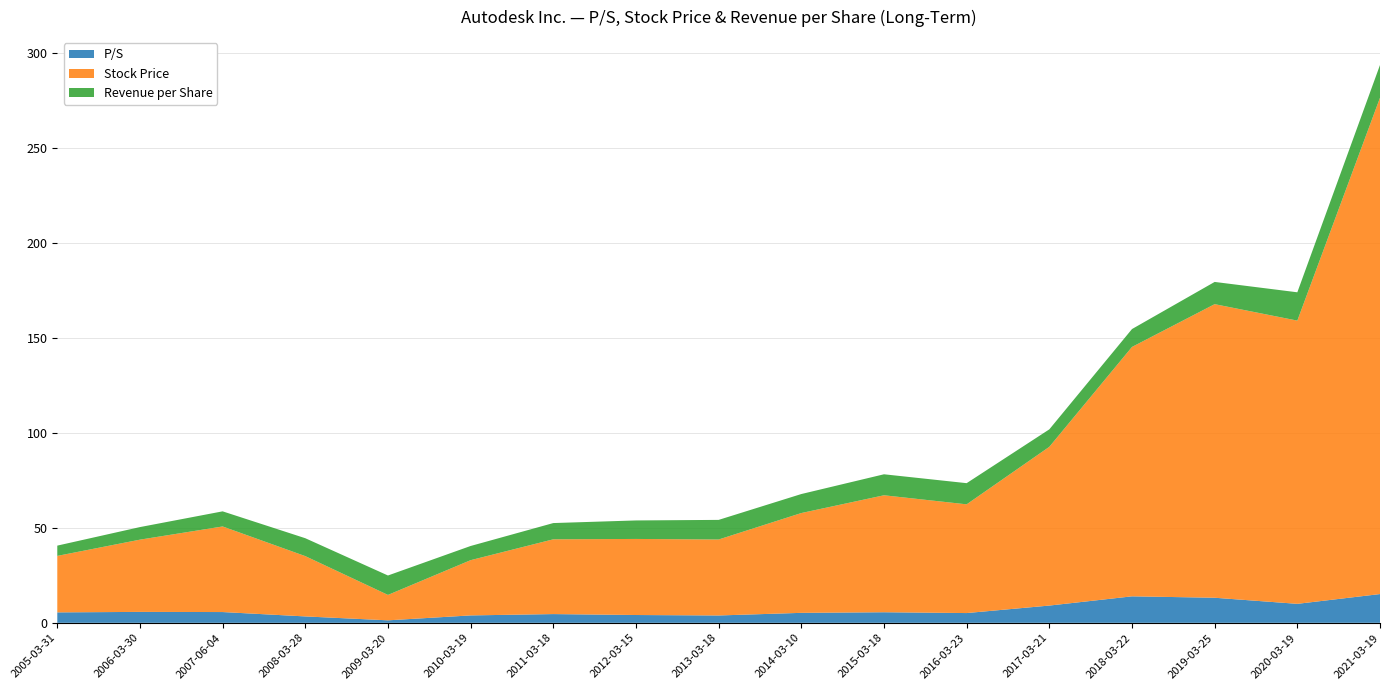

Reading left to right, transcribe all the data shown in this chart.

P/S: 2005-03-31=5.5	2006-03-30=5.8	2007-06-04=5.7	2008-03-28=3.4	2009-03-20=1.3	2010-03-19=3.9	2011-03-18=4.6	2012-03-15=4.1	2013-03-18=3.9	2014-03-10=5.2	2015-03-18=5.6	2016-03-23=5.1	2017-03-21=9.1	2018-03-22=13.9	2019-03-25=13.2	2020-03-19=10.0	2021-03-19=15.2
Stock Price: 2005-03-31=29.8	2006-03-30=38.1	2007-06-04=45.1	2008-03-28=31.8	2009-03-20=13.4	2010-03-19=29.1	2011-03-18=39.4	2012-03-15=40.1	2013-03-18=40.0	2014-03-10=52.6	2015-03-18=61.6	2016-03-23=57.3	2017-03-21=83.6	2018-03-22=131.4	2019-03-25=154.7	2020-03-19=149.2	2021-03-19=261.5
Revenue per Share: 2005-03-31=5.4	2006-03-30=6.6	2007-06-04=8.0	2008-03-28=9.4	2009-03-20=10.2	2010-03-19=7.5	2011-03-18=8.6	2012-03-15=9.8	2013-03-18=10.3	2014-03-10=10.0	2015-03-18=11.1	2016-03-23=11.2	2017-03-21=9.2	2018-03-22=9.4	2019-03-25=11.7	2020-03-19=14.9	2021-03-19=17.3